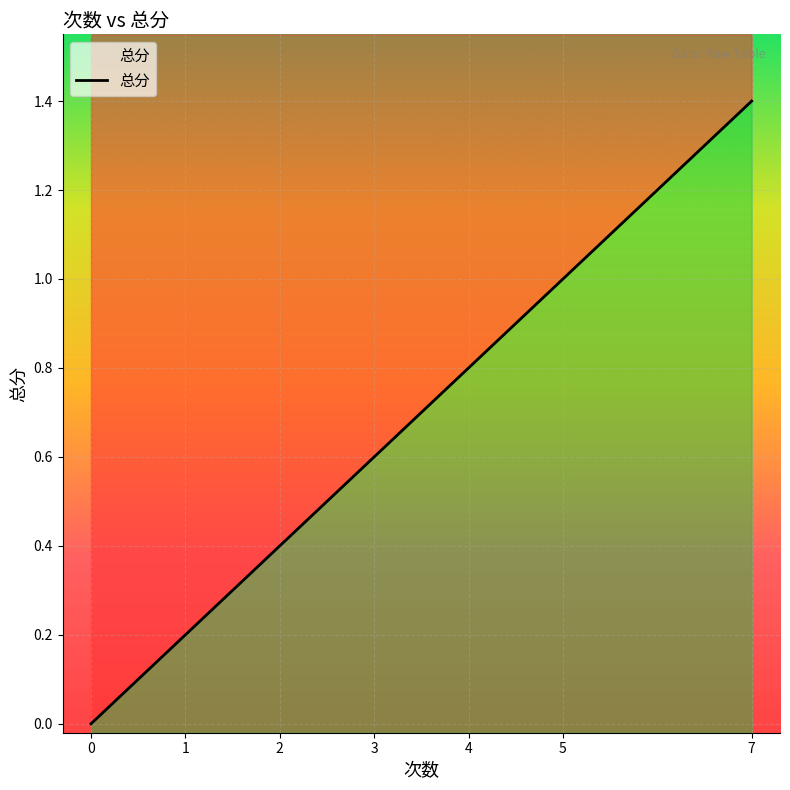

List the labels in order of value, largest first.

7, 5, 4, 3, 2, 1, 0